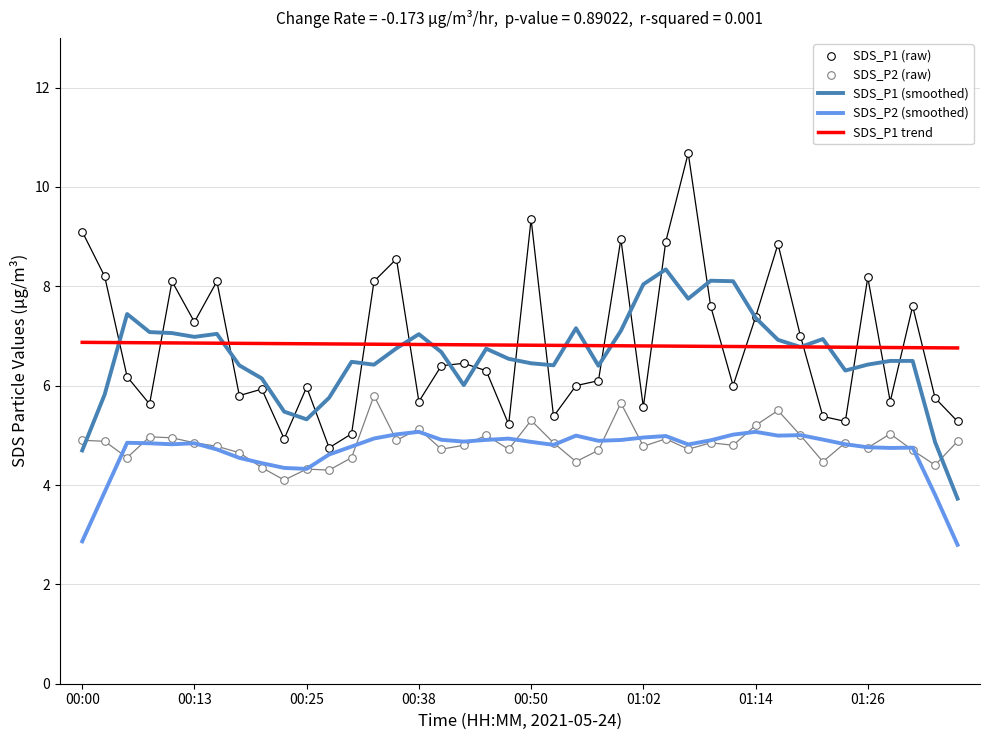

True or false: SDS_P2 (smoothed) and SDS_P1 (smoothed) intersect in this chart.

False